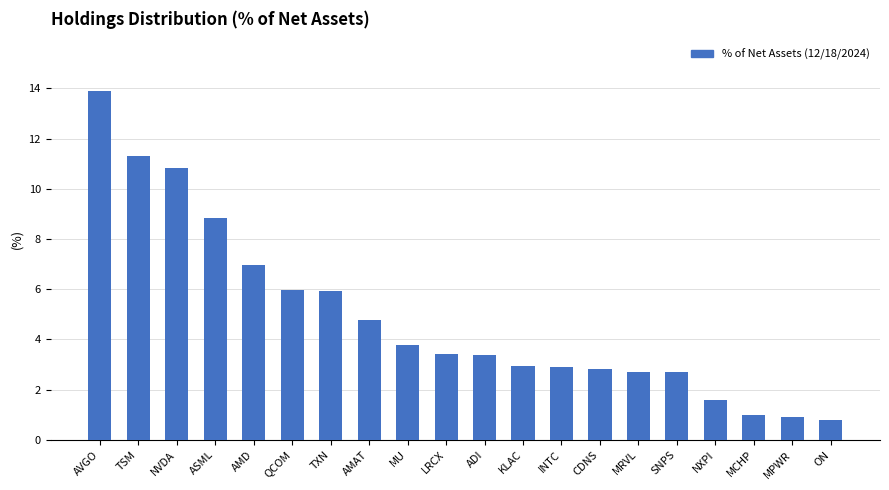

What is the minimum value shown in the chart?

0.8